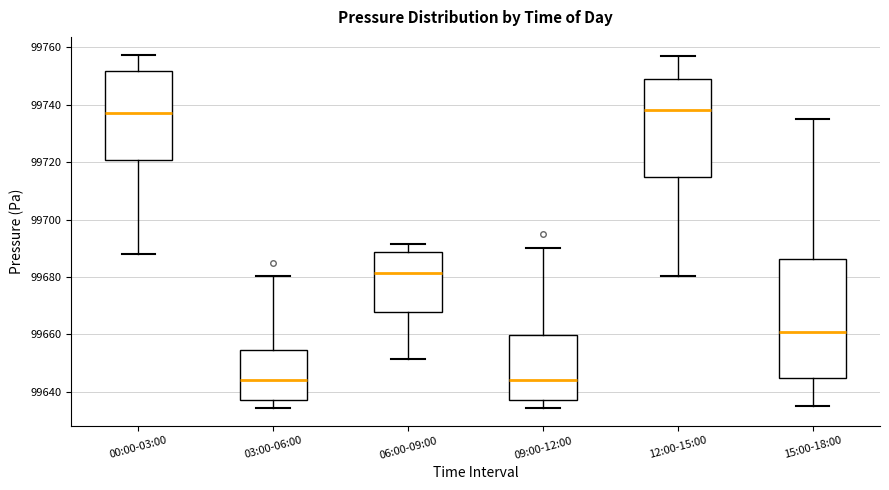

Reading left to right, transcribe this box plot: for each box, give where its median line is, the range the box spans, and where its two whiskers end, as read against the y-axis. The values are not printed on the chart, so give them approximately, as read against the axis.

00:00-03:00: median 99738, box 99720 to 99752, whiskers 99688 to 99758
03:00-06:00: median 99644, box 99638 to 99654, whiskers 99634 to 99680
06:00-09:00: median 99682, box 99668 to 99688, whiskers 99652 to 99692
09:00-12:00: median 99644, box 99638 to 99660, whiskers 99634 to 99690
12:00-15:00: median 99738, box 99714 to 99750, whiskers 99680 to 99758
15:00-18:00: median 99662, box 99646 to 99686, whiskers 99636 to 99736